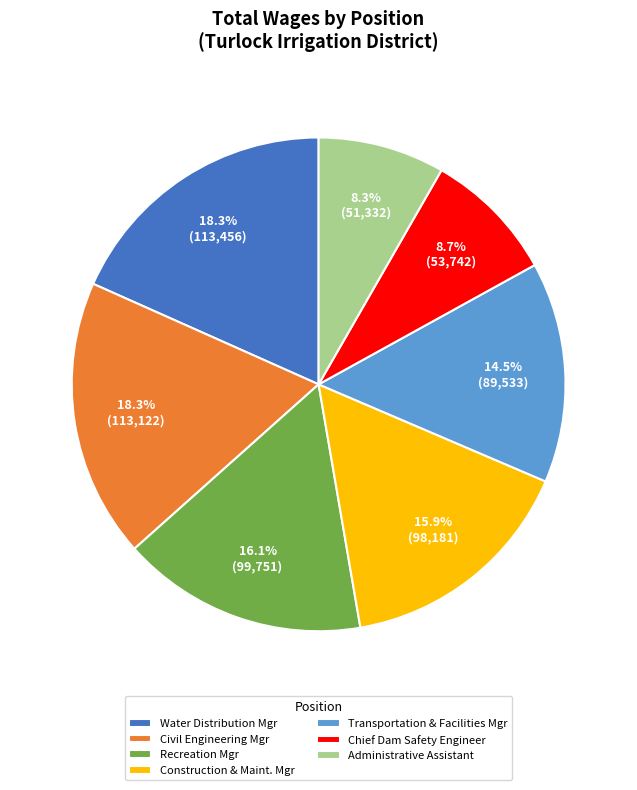

Does Chief Dam Safety Engineer account for over 50% of the chart?

No